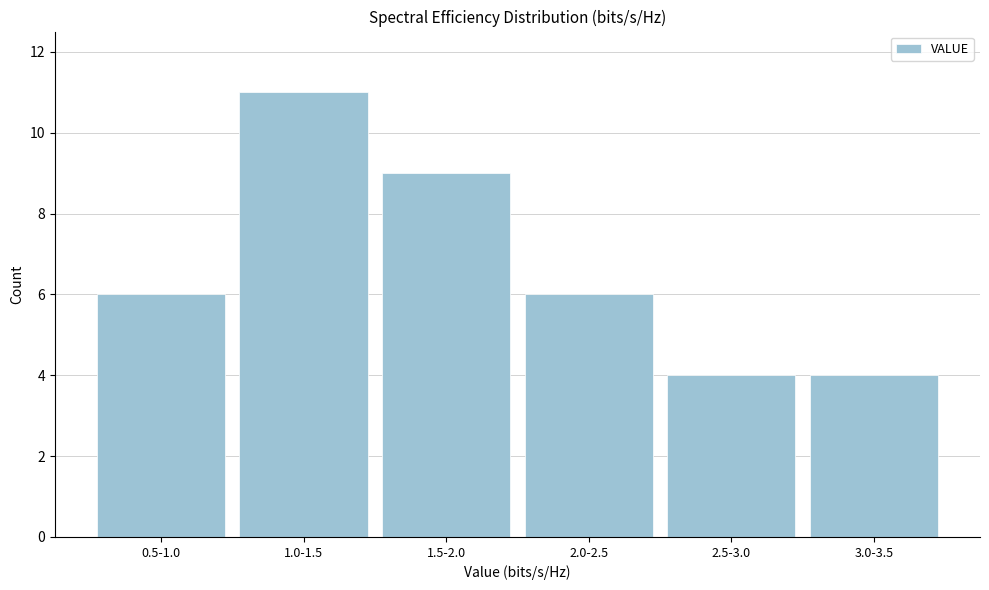

Reading right to left, list all the values displayed in this chart.

4	4	6	9	11	6